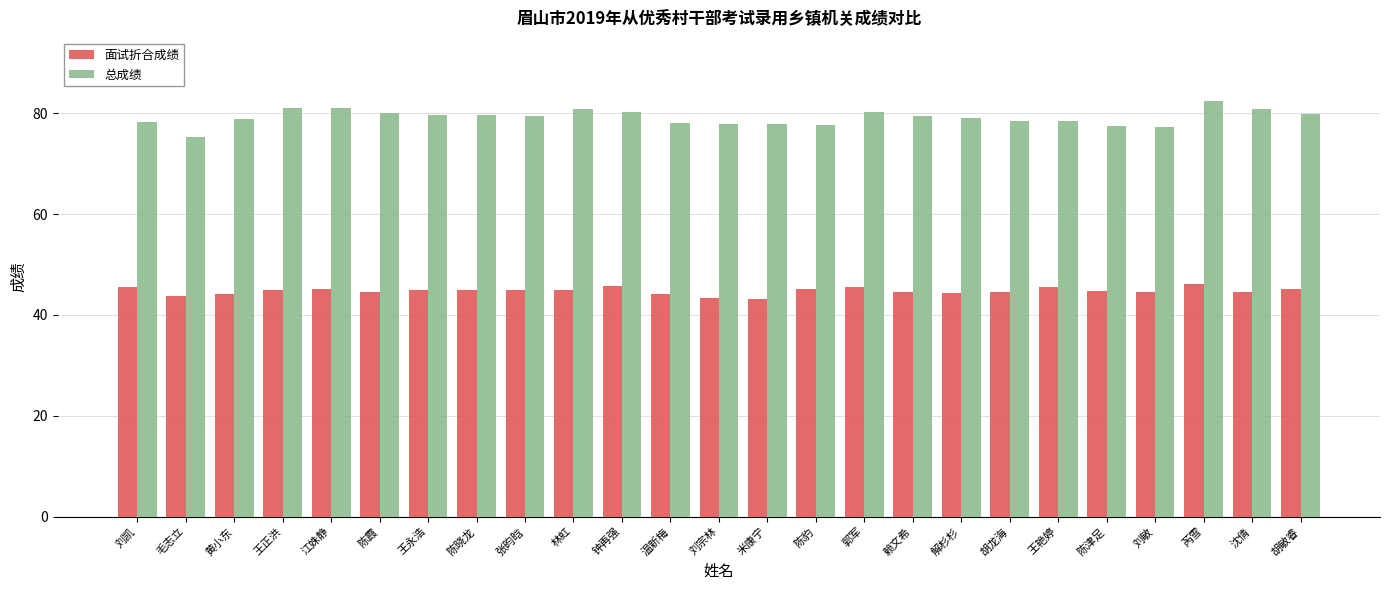

At which category is the sum across all series the highest?

芮雪